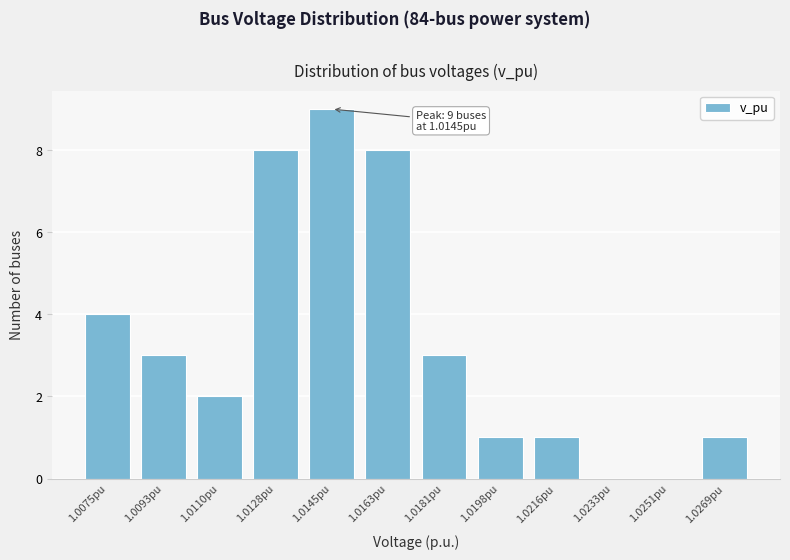

Reading left to right, what are all the values shown in this chart?

1.0075pu=4	1.0093pu=3	1.0110pu=2	1.0128pu=8	1.0145pu=9	1.0163pu=8	1.0181pu=3	1.0198pu=1	1.0216pu=1	1.0233pu=0	1.0251pu=0	1.0269pu=1